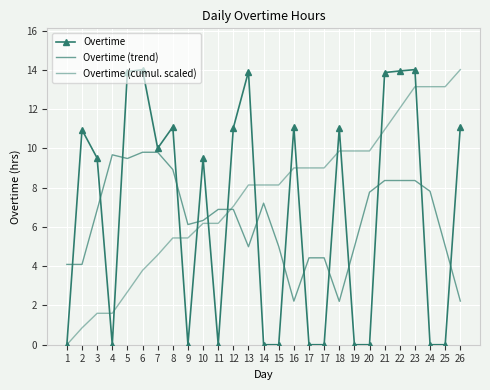

Which category has the lowest value across all series?

1